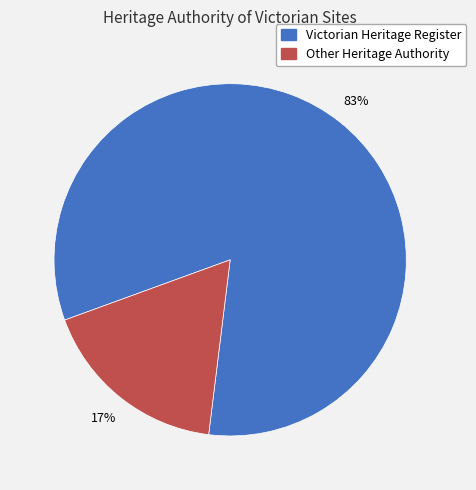

To the nearest percent, what is the average slice percentage?

50%